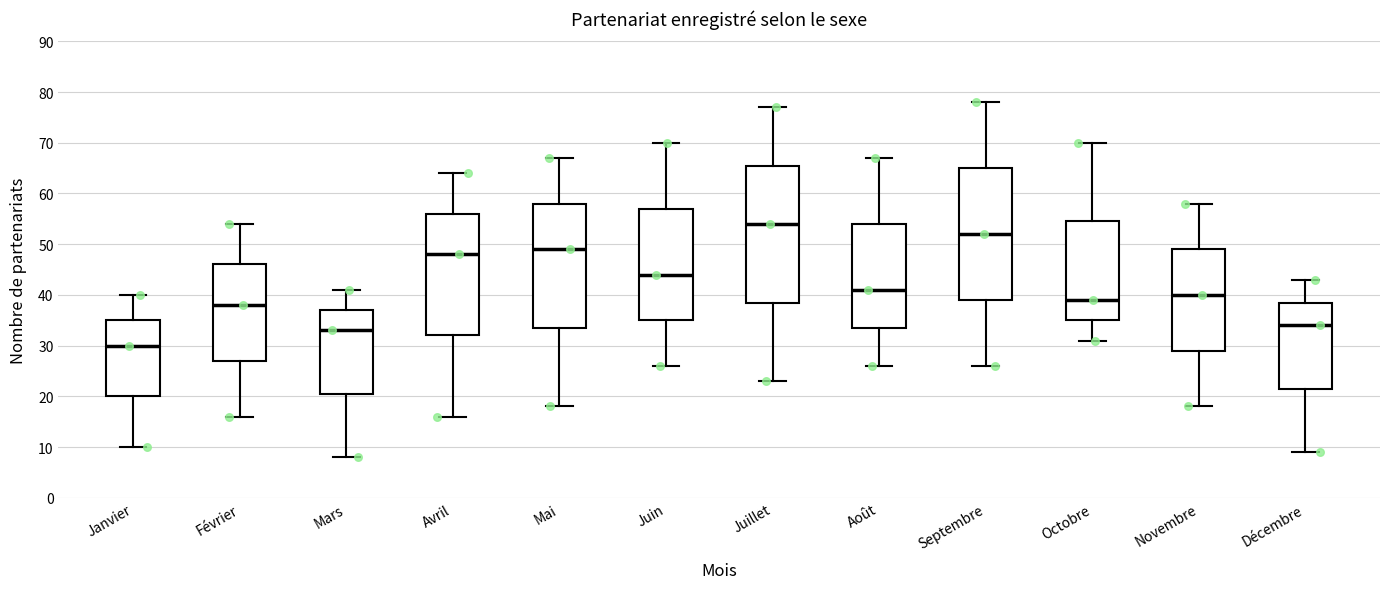

Reading left to right, read every box against the y-axis: the position of its median line, the range the box covers, and the ends of its whiskers. The values are not printed on the chart, so give them approximately, as read against the axis.

Janvier: median 30, box 20 to 35, whiskers 10 to 40
Février: median 38, box 27 to 46, whiskers 16 to 54
Mars: median 33, box 21 to 37, whiskers 8 to 41
Avril: median 48, box 32 to 56, whiskers 16 to 64
Mai: median 49, box 34 to 58, whiskers 18 to 67
Juin: median 44, box 35 to 57, whiskers 26 to 70
Juillet: median 54, box 39 to 66, whiskers 23 to 77
Août: median 41, box 34 to 54, whiskers 26 to 67
Septembre: median 52, box 39 to 65, whiskers 26 to 78
Octobre: median 39, box 35 to 55, whiskers 31 to 70
Novembre: median 40, box 29 to 49, whiskers 18 to 58
Décembre: median 34, box 22 to 39, whiskers 9 to 43